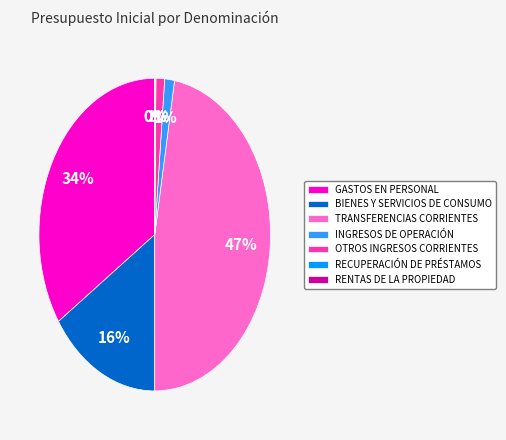

To the nearest percent, what portion does OTROS INGRESOS CORRIENTES represent?

1%